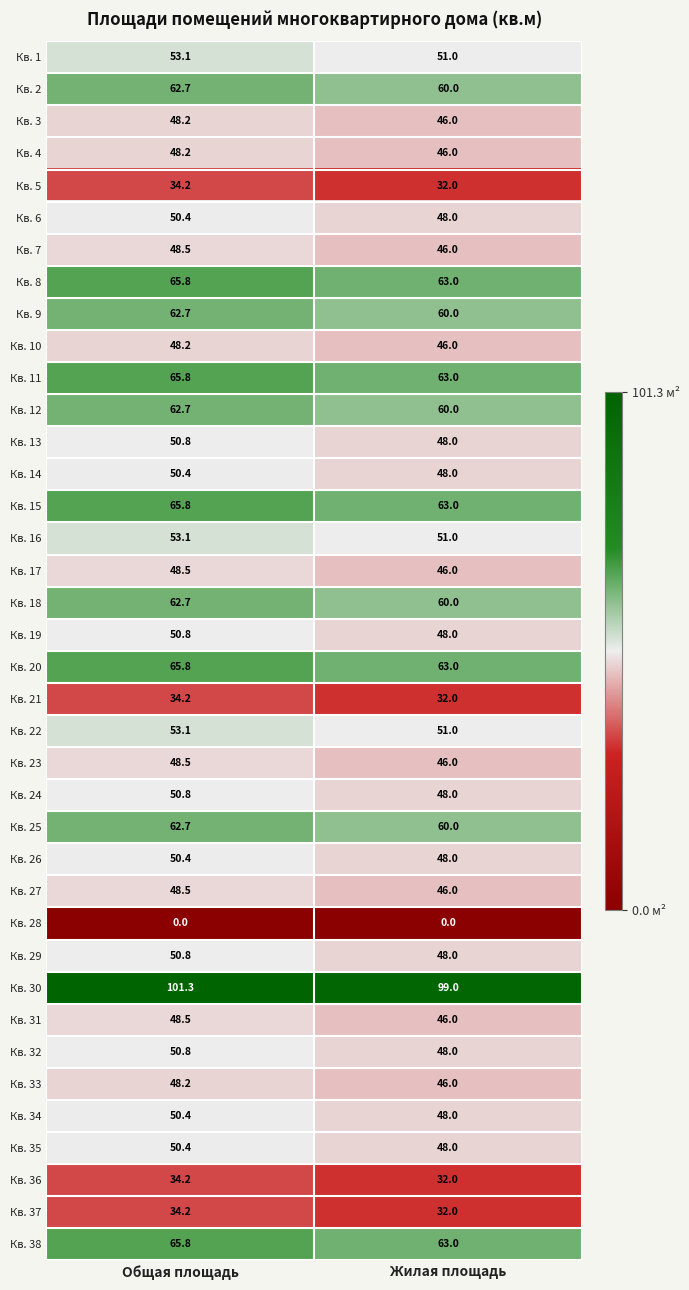

What is the maximum value shown in the chart?

101.3